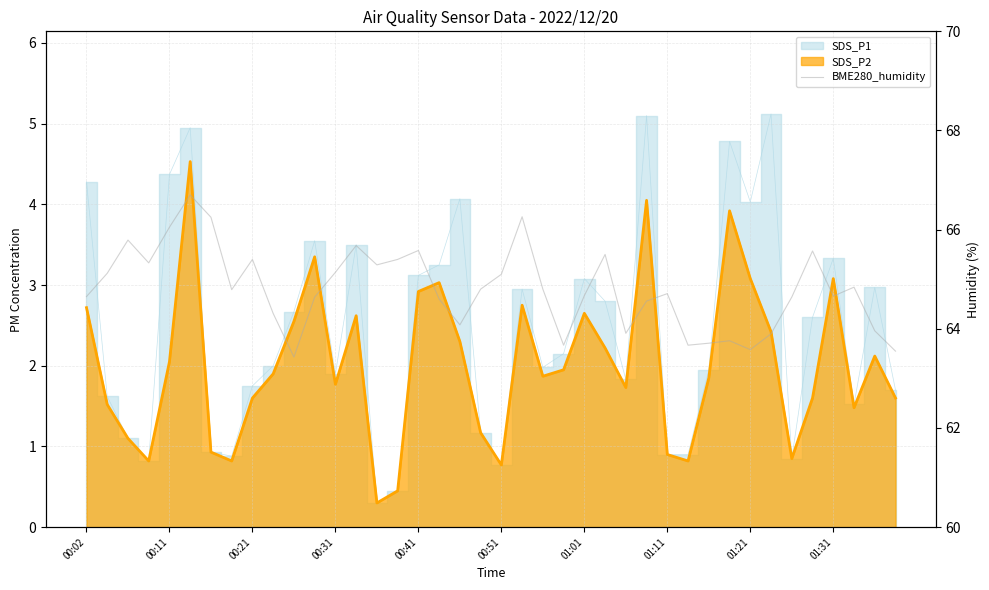

Is it true that the value at 34 is 94.3?

False